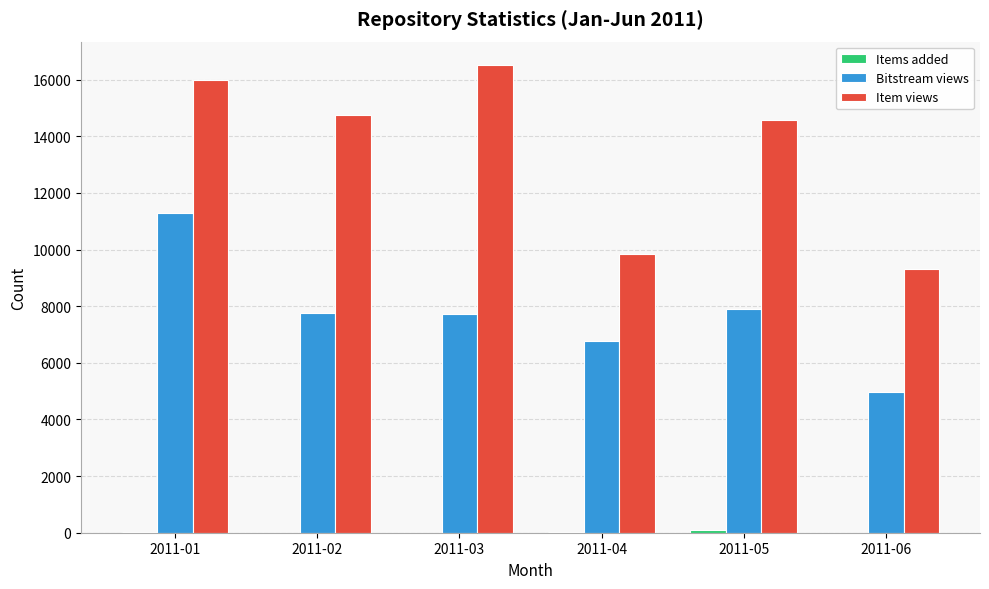

Which series has the widest spread of values?

Item views